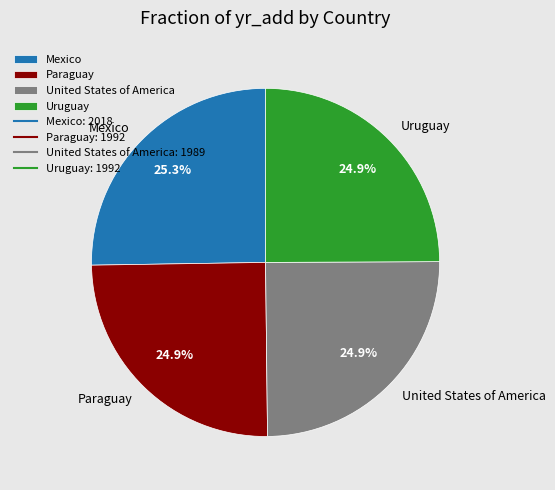

Is Mexico the majority of the pie?

No